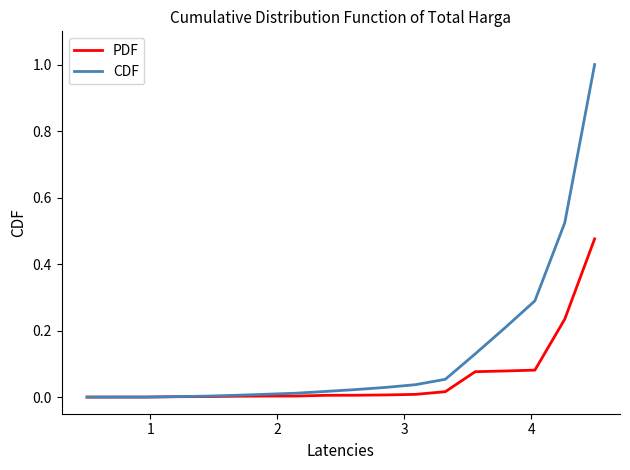

List the series in order of their overall mean, highest first.

CDF, PDF